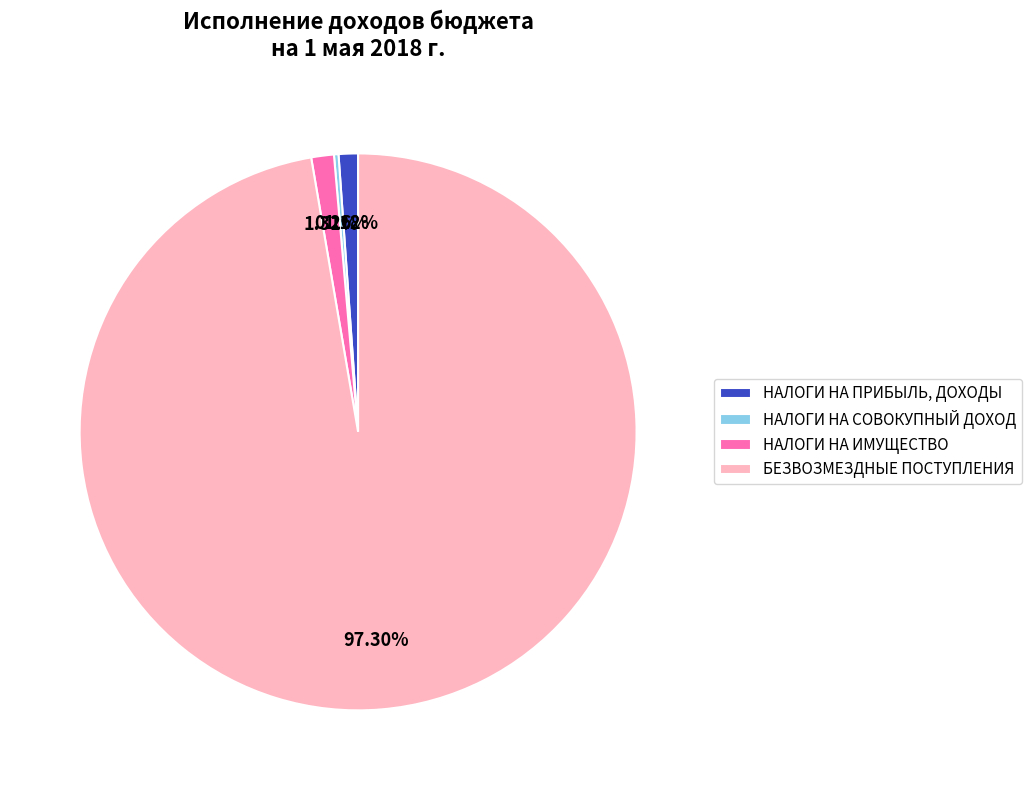

What is the largest slice in the pie chart?

БЕЗВОЗМЕЗДНЫЕ ПОСТУПЛЕНИЯ